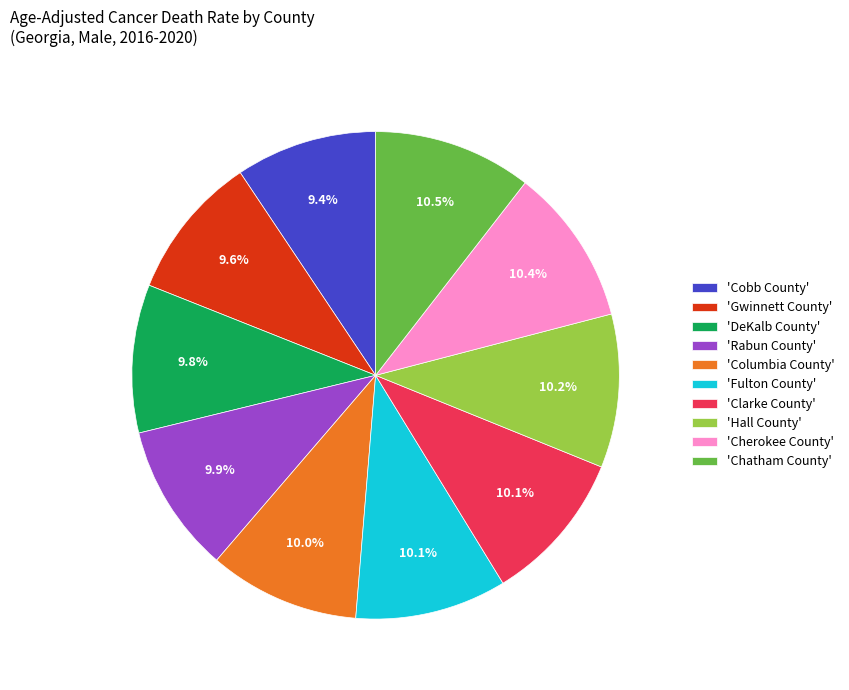

Is 'Fulton County' the majority of the pie?

No